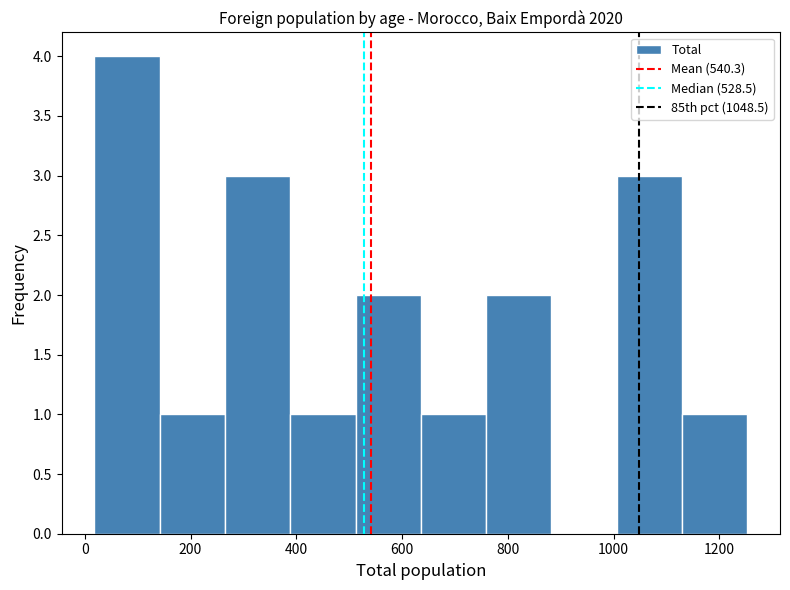

Which range on the x-axis has the tallest bar?

20 to 140